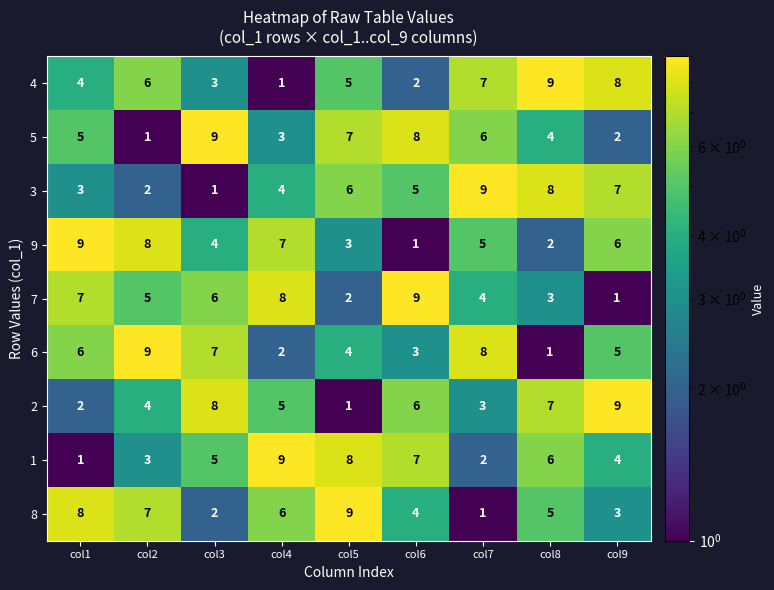

The value of 6 at col9 is 5. True or false?

True